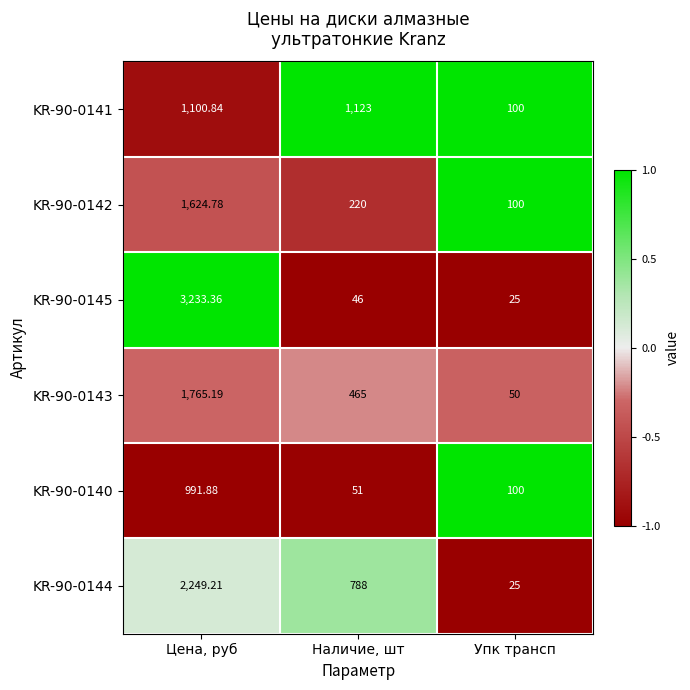

Which label corresponds to the largest value in the chart?

Цена, руб